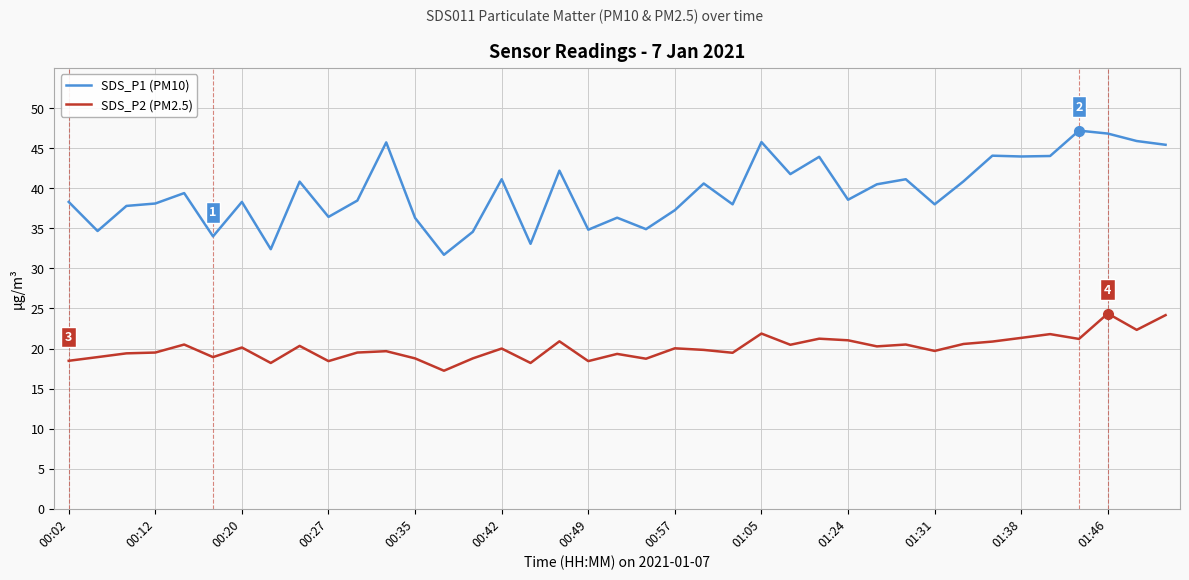

Which series has the largest range (max minus min)?

SDS_P1 (PM10)